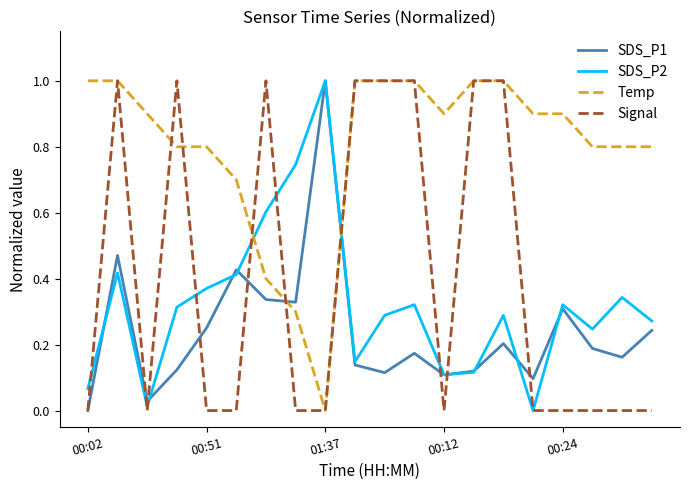

What is the maximum value shown in the chart?

1.0